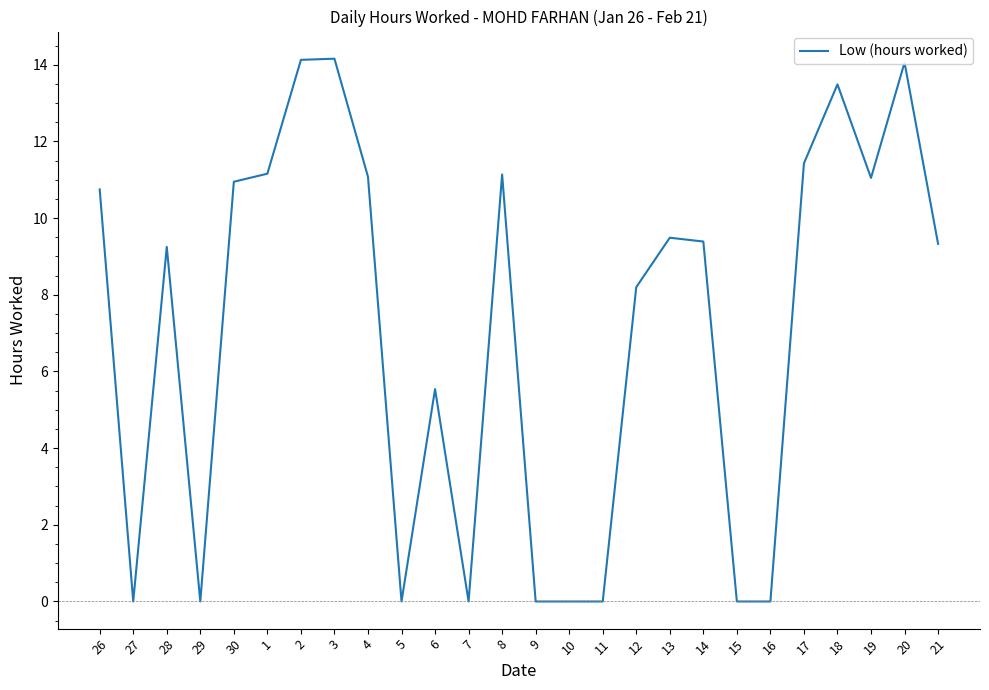

What is the average value?

7.1